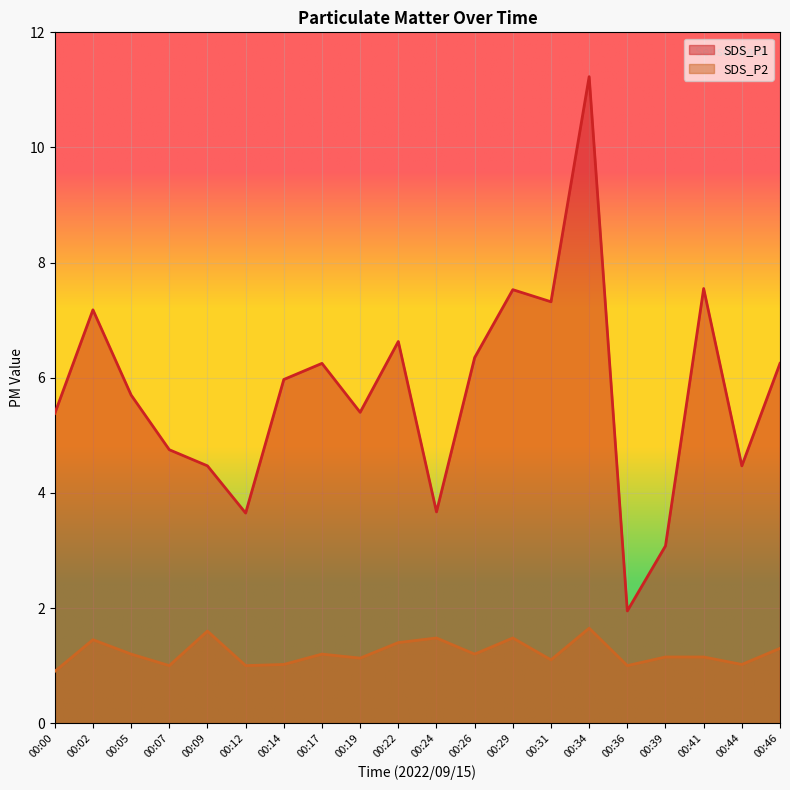

What is the maximum value shown in the chart?

11.2